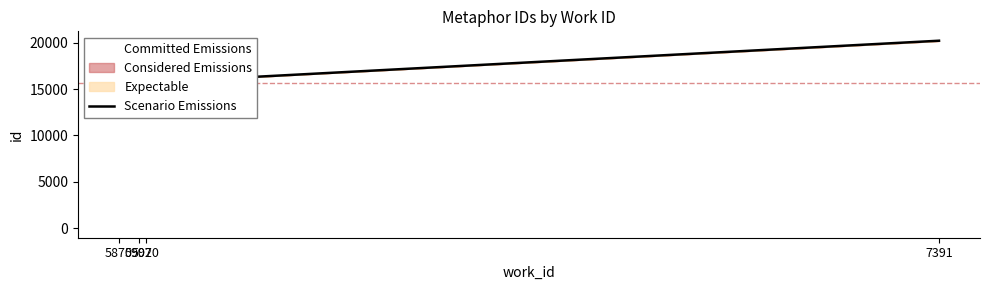

What is the approximate value at 7391?

20206